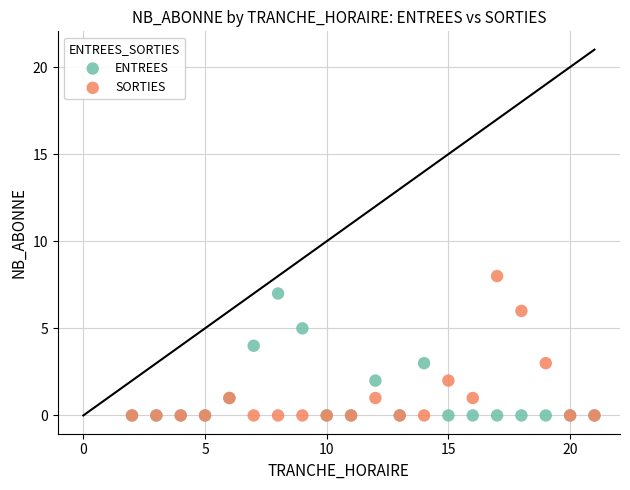

Which series contains the highest Y value?

SORTIES